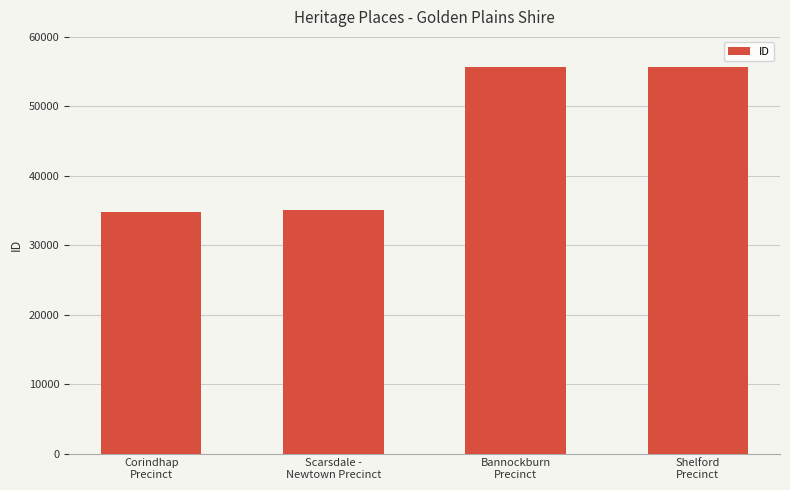

What is the smallest value displayed?

34755